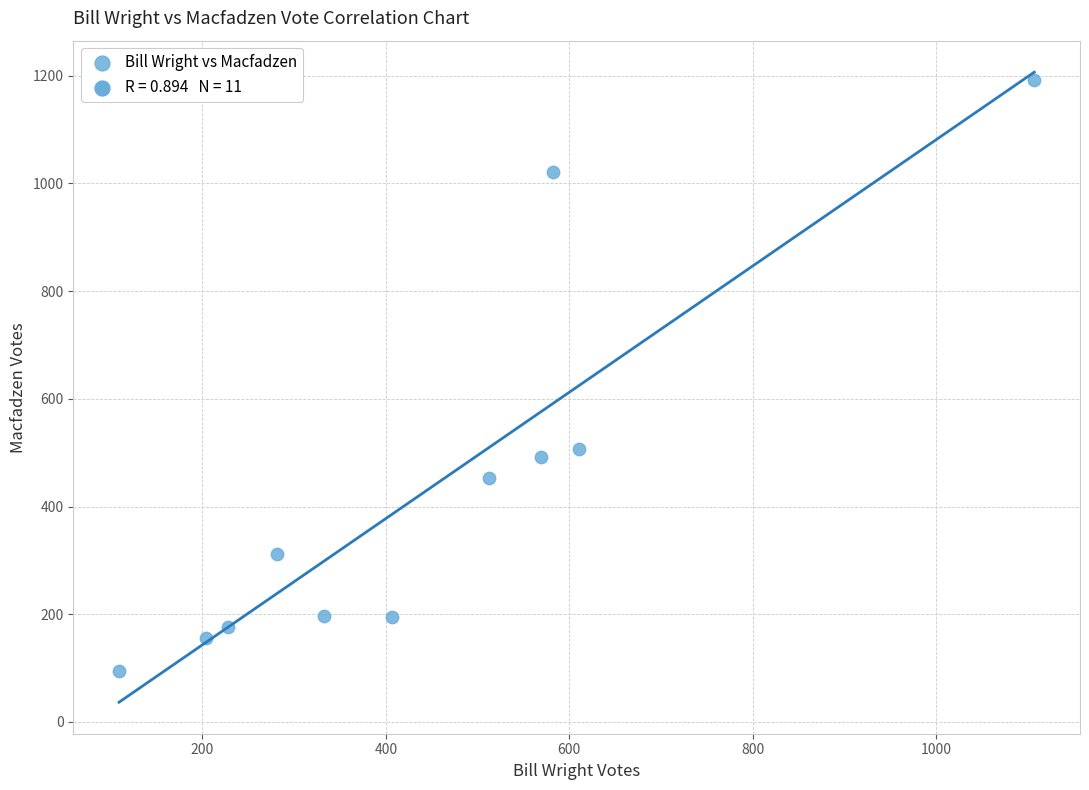

What is the average X value?

449